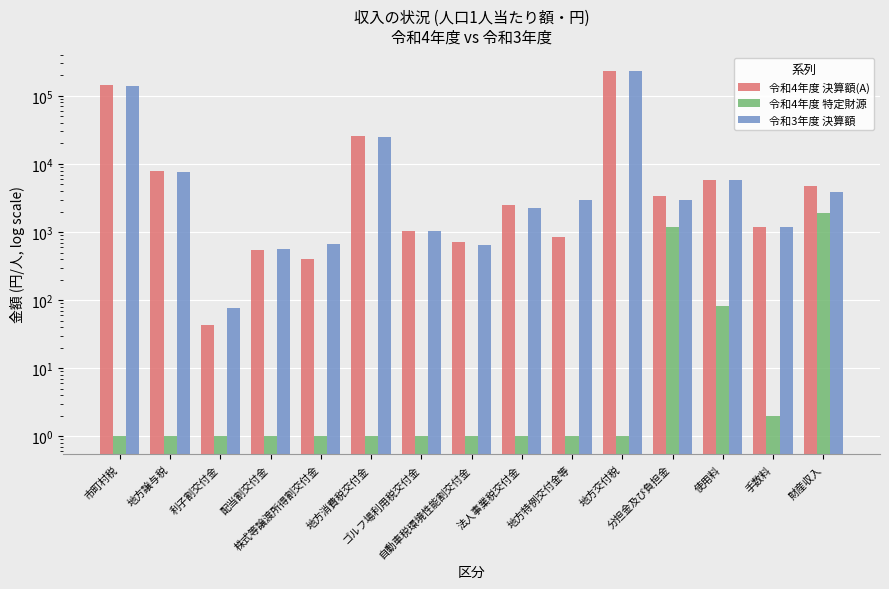

At which label does 令和4年度 決算額(A) first exceed 2501?

市町村税